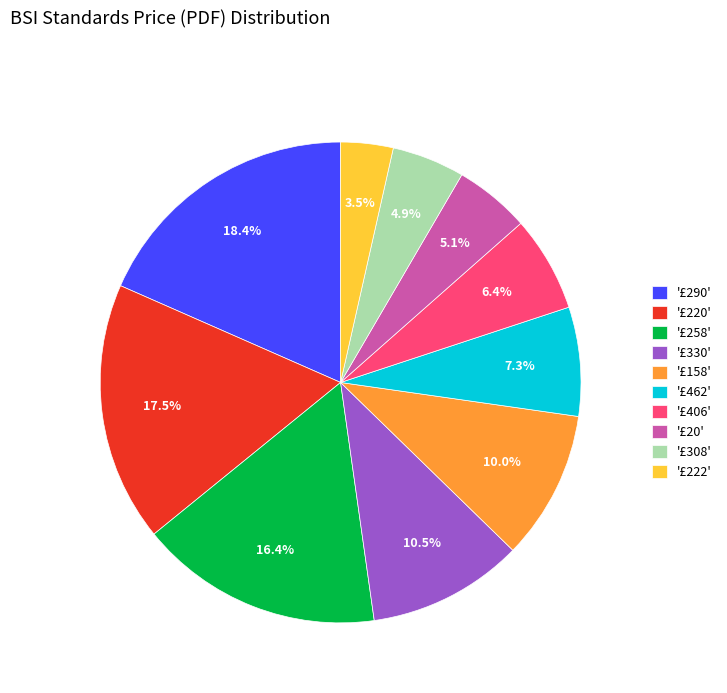

Is there a majority slice in this chart?

No